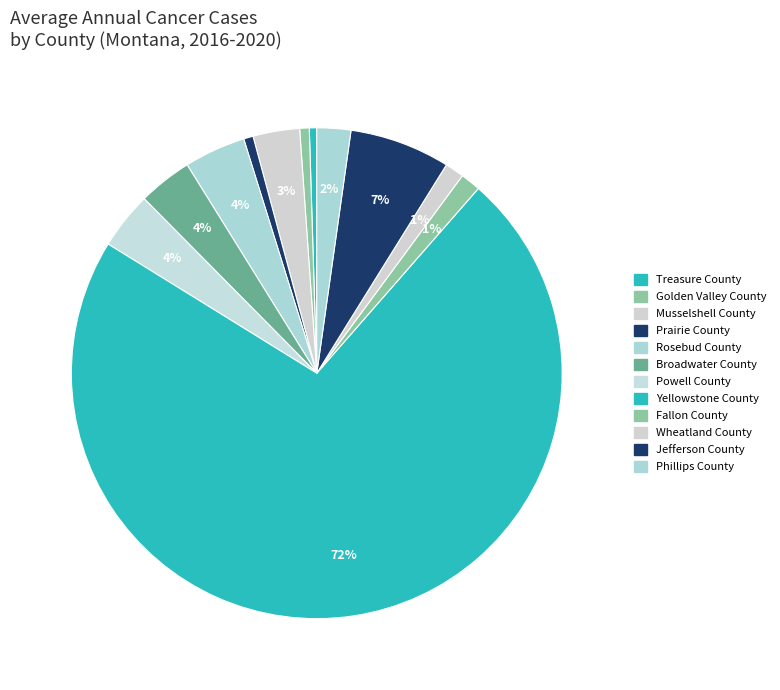

Combined, do Powell County and Prairie County account for over 50%?

No